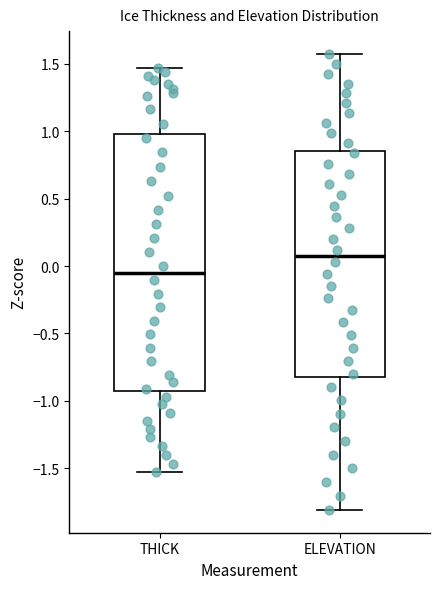

Which box has the lowest median line?

THICK